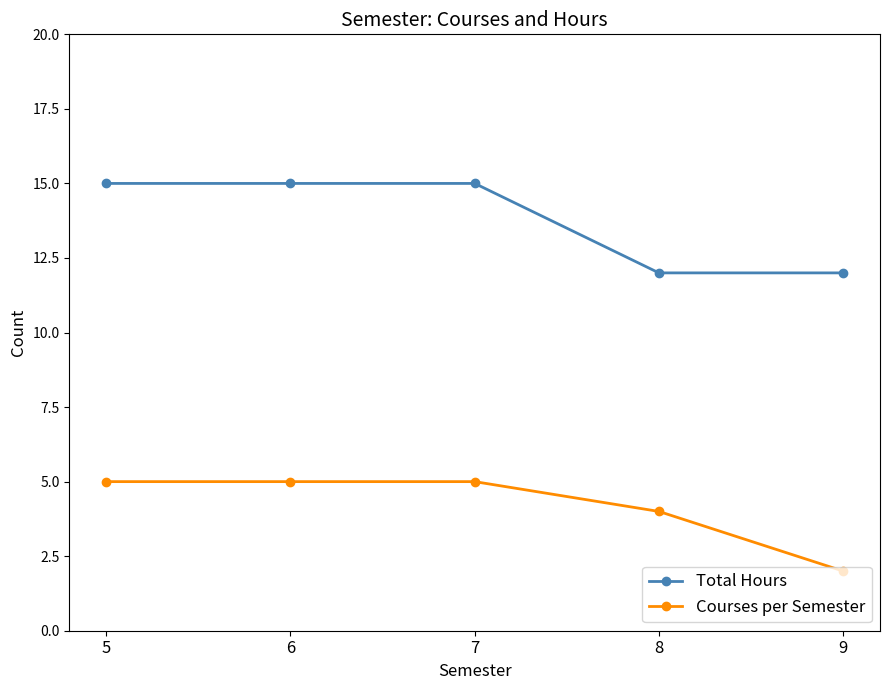

At how many categories does at least one series exceed 10?

5